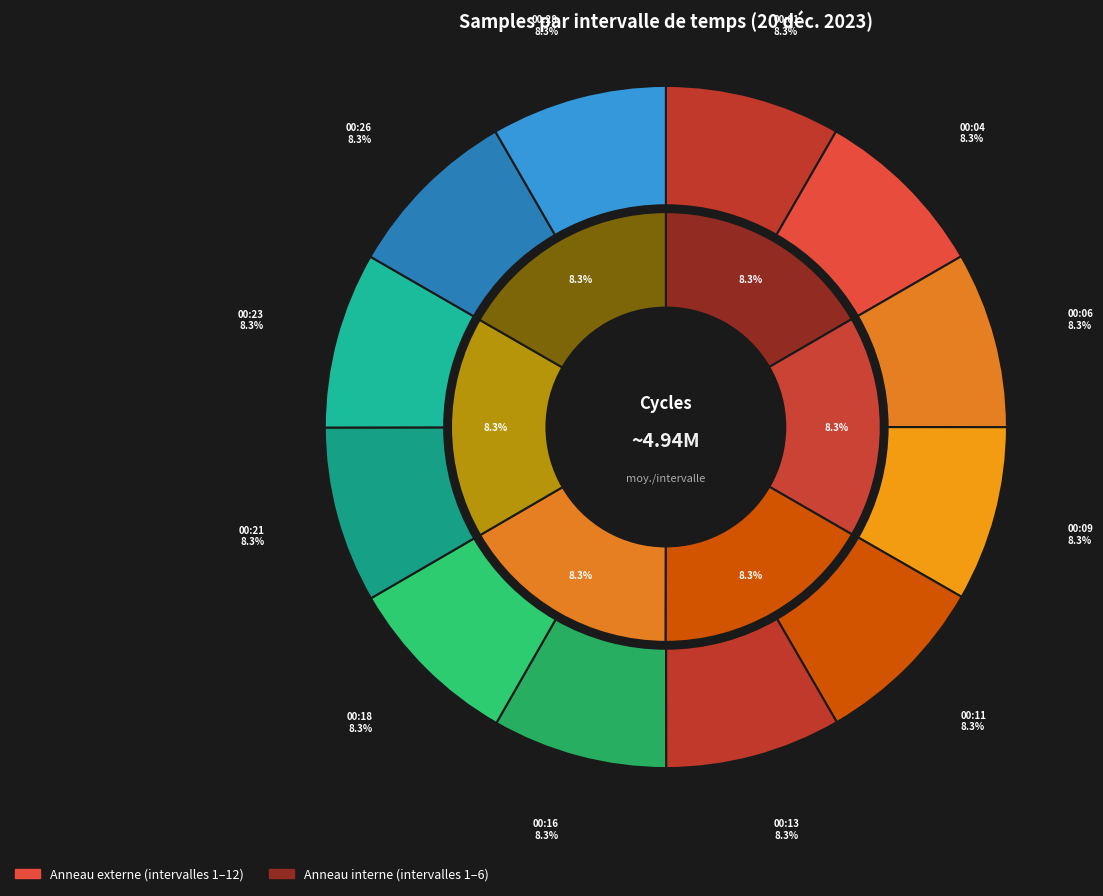

Which slice is the smallest?

00:09